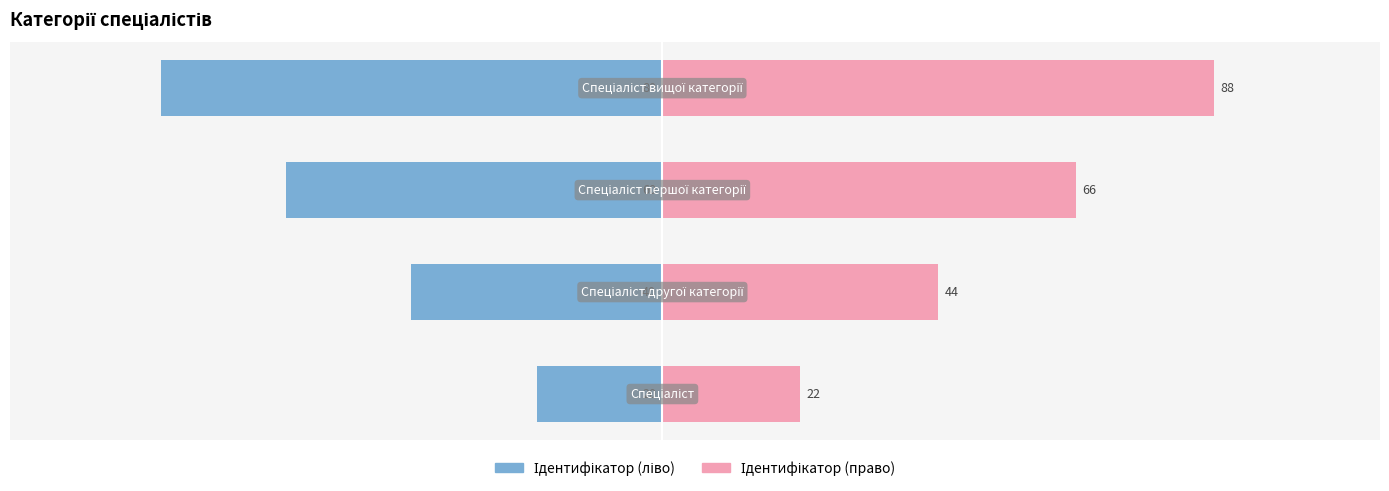

Which has a higher value, 1 or 2?

1